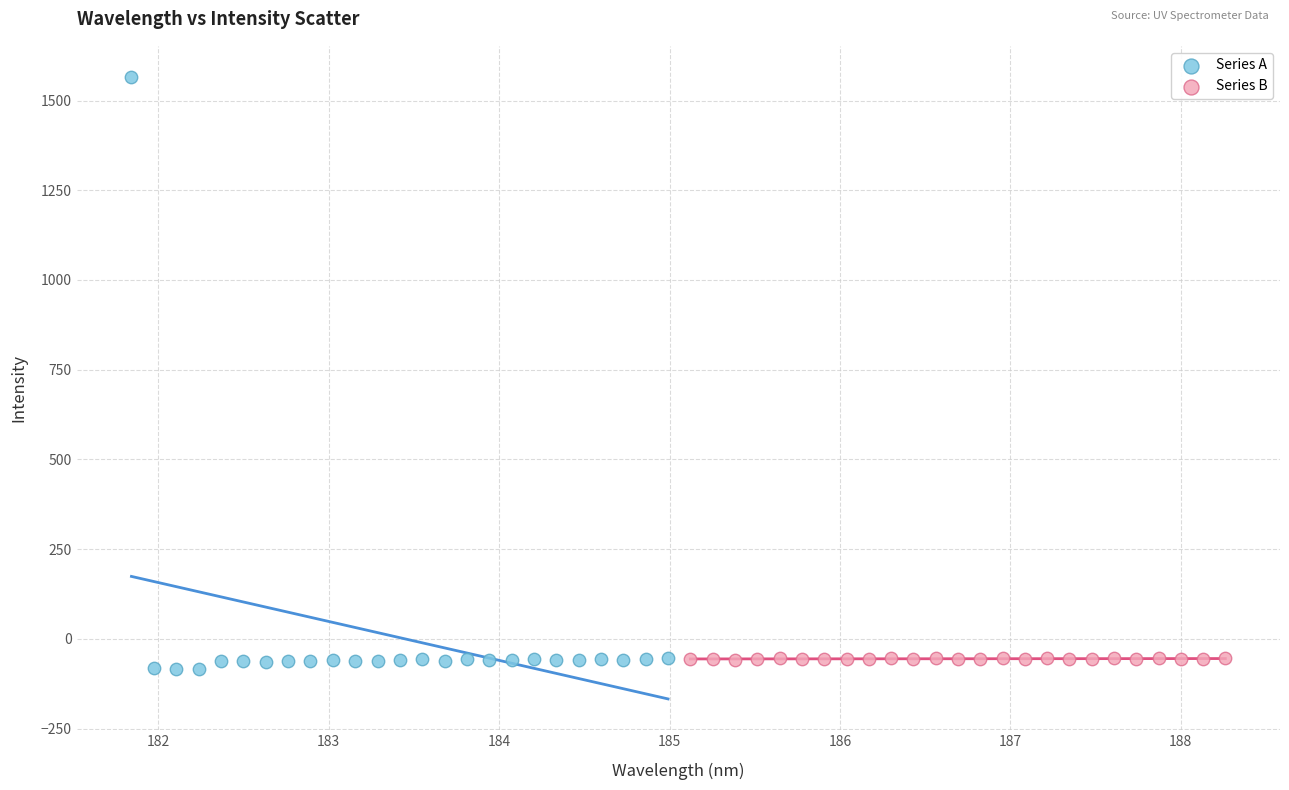

Which series reaches the maximum Y coordinate?

Series A